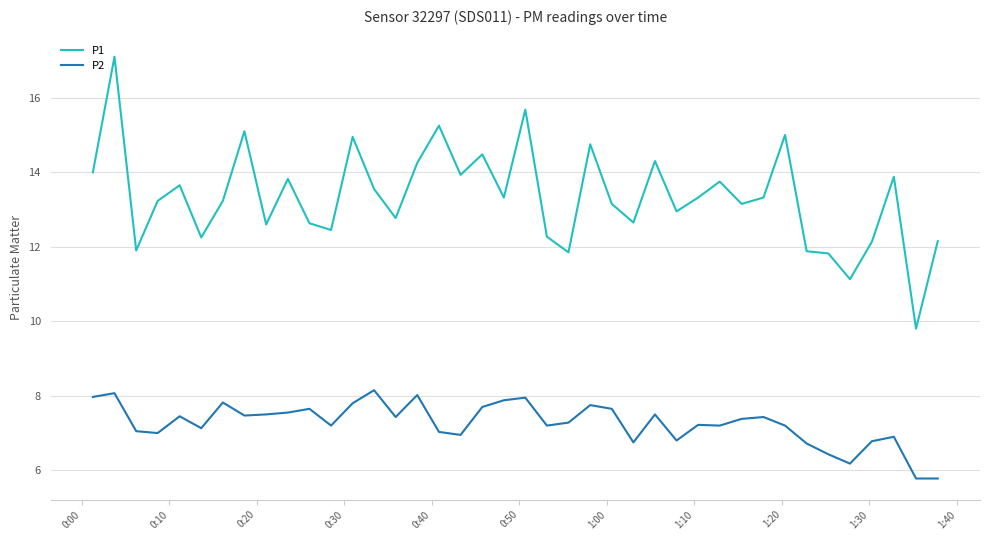

Which series has the largest range (max minus min)?

P1